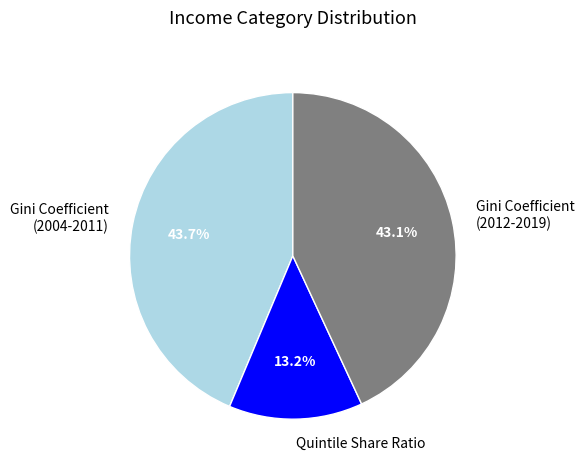

Which has a higher value, Gini Coefficient (2012-2019) or Gini Coefficient (2004-2011)?

Gini Coefficient (2004-2011)